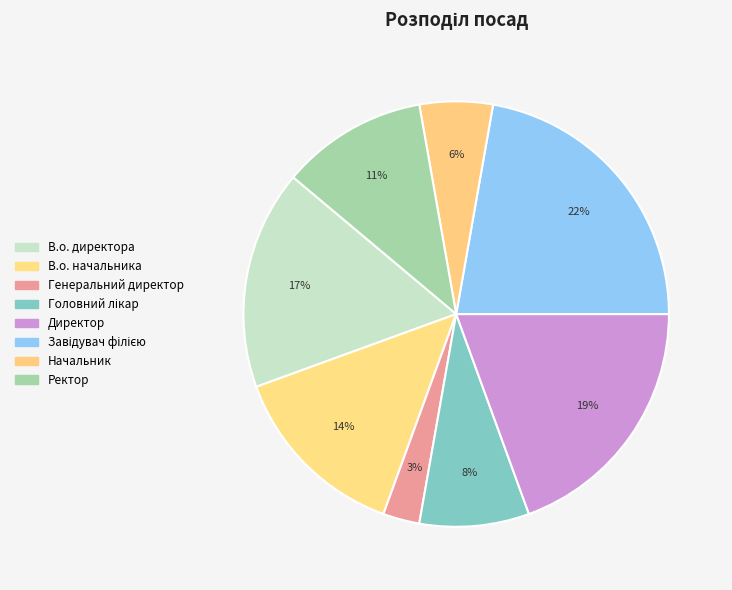

What is the smallest slice in the pie chart?

Генеральний директор